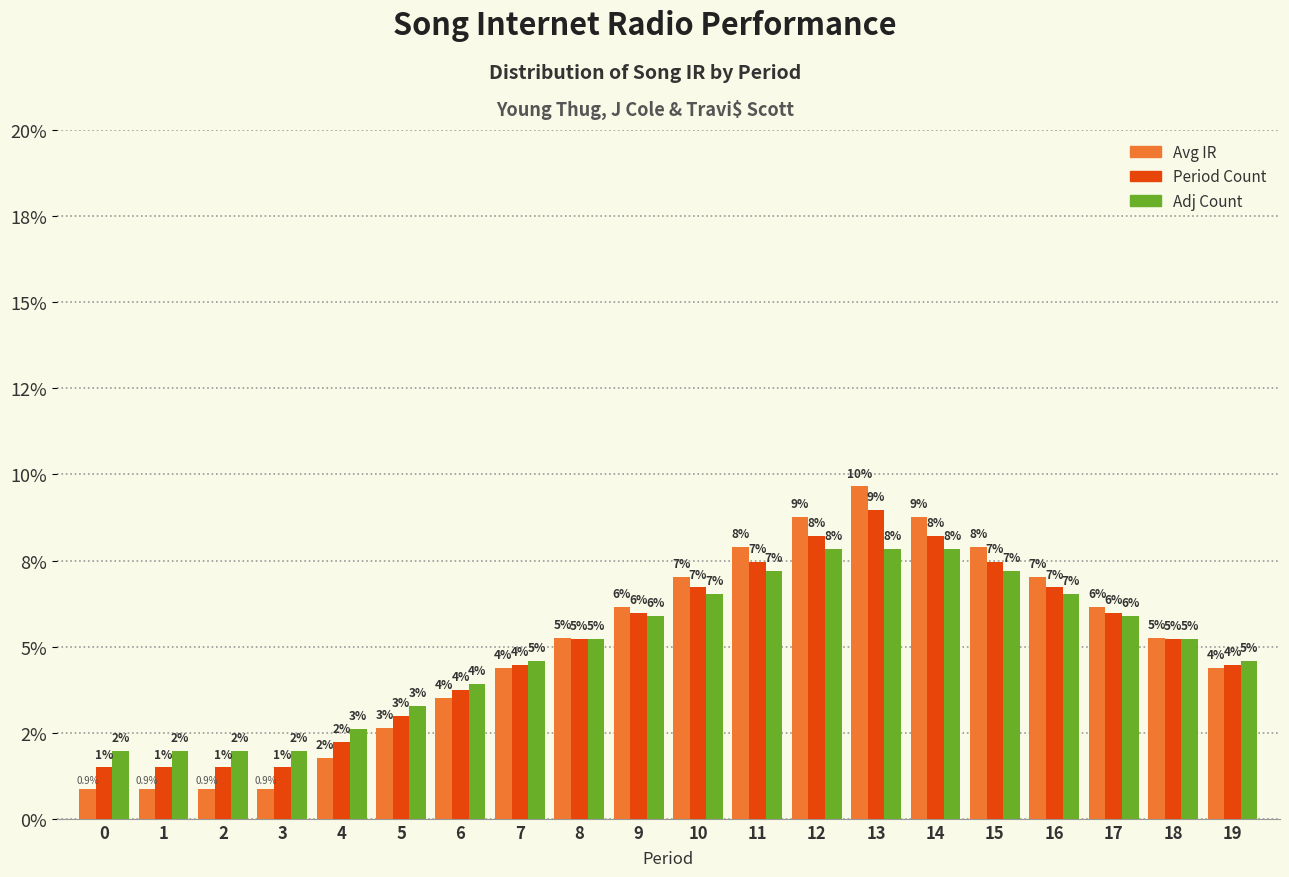

Which series has the largest total across all categories?

Period Count